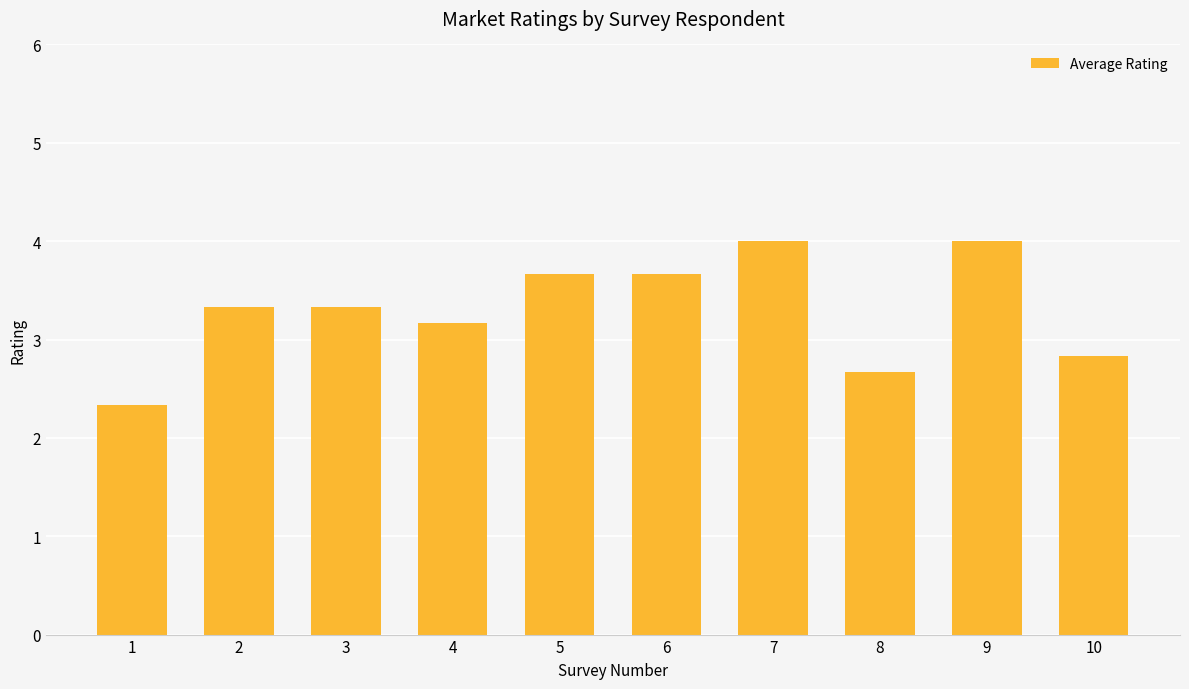

Does the chart contain any negative values?

No